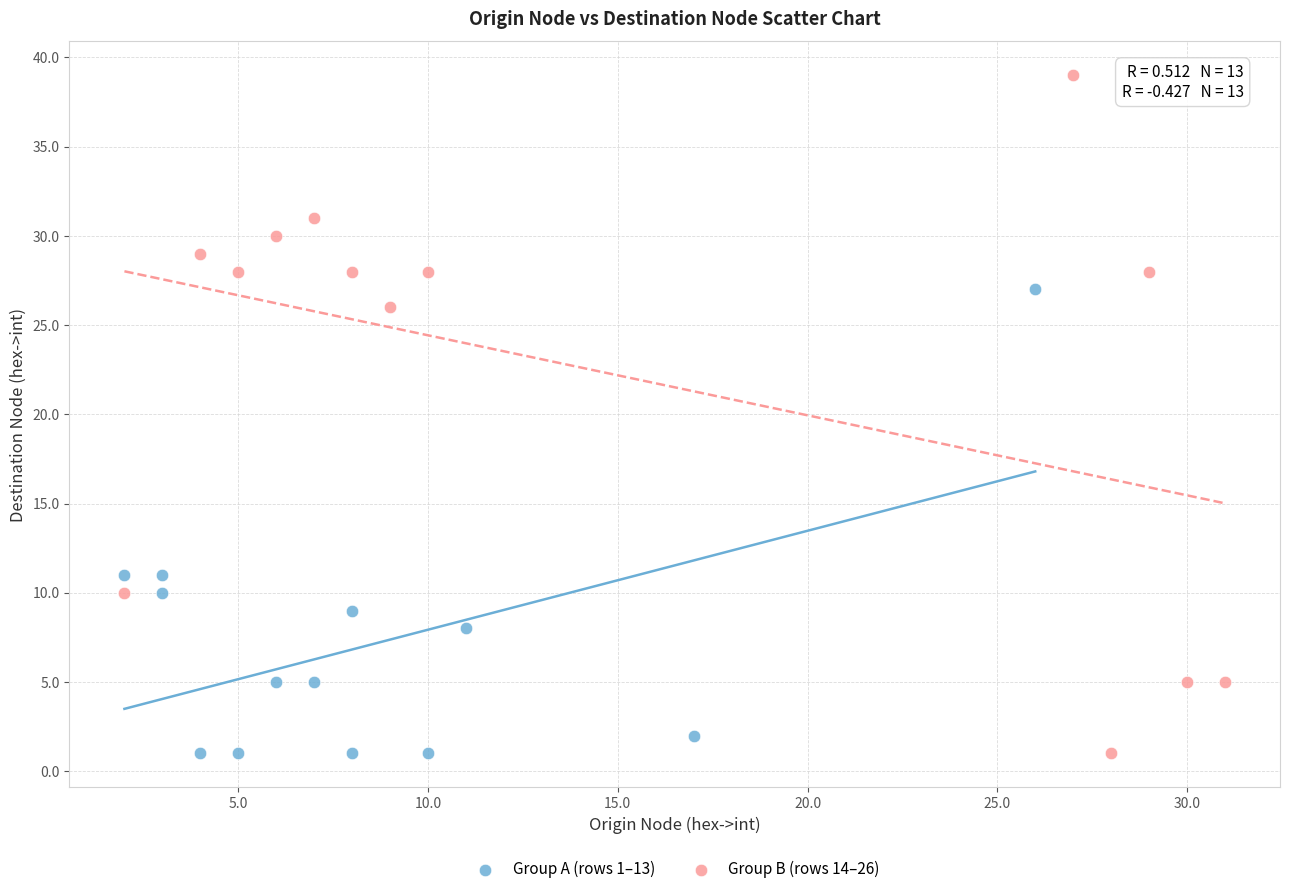

Which series has the widest spread of Y values?

Group B (rows 14–26)